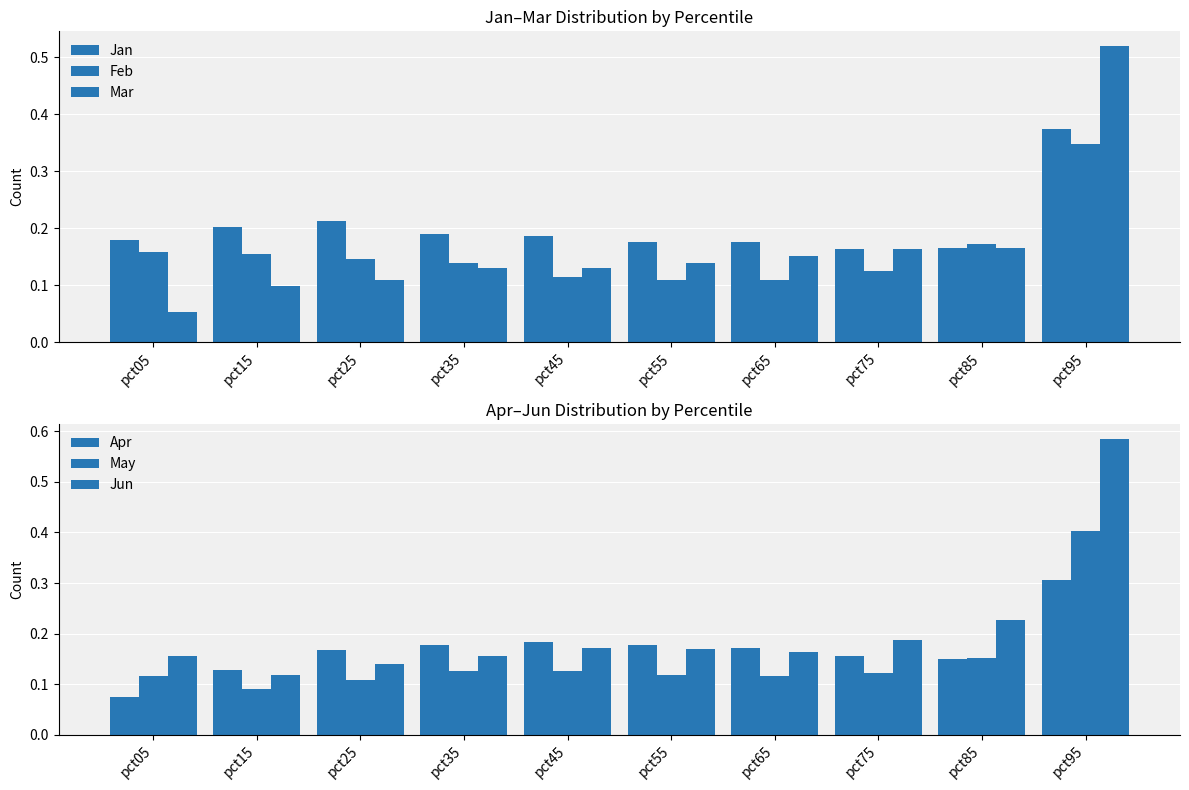

Which series has the largest total across all categories?

Jun